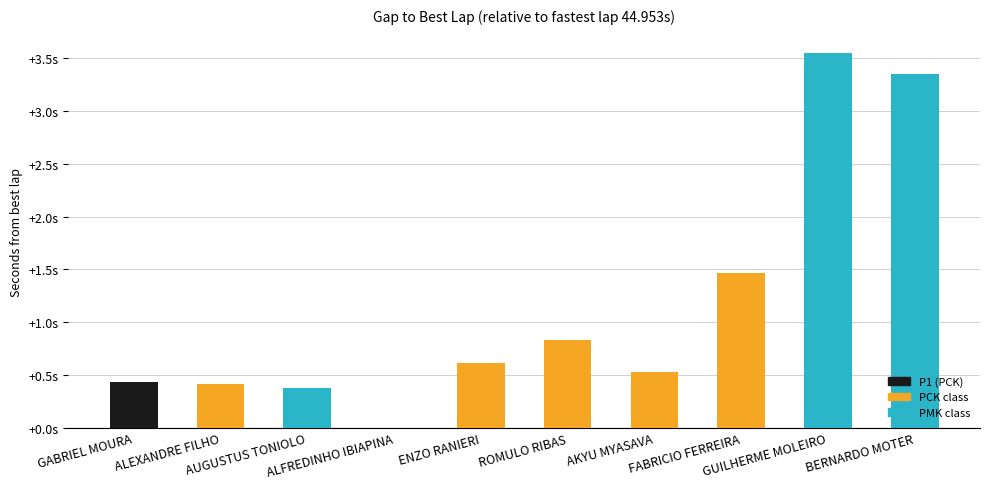

Are the bars horizontal?

No